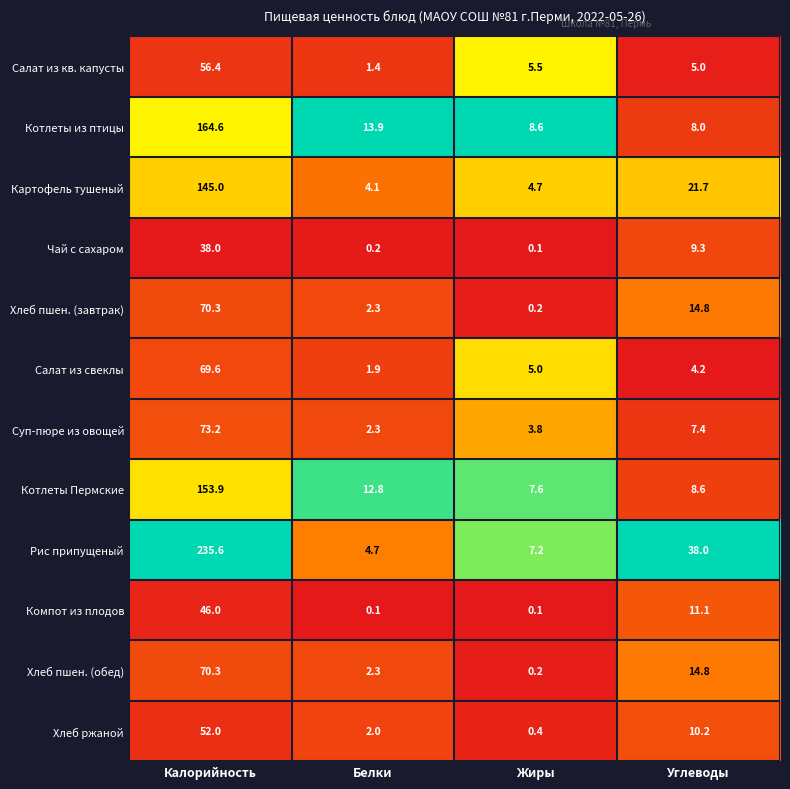

What is the greatest value displayed?

235.6